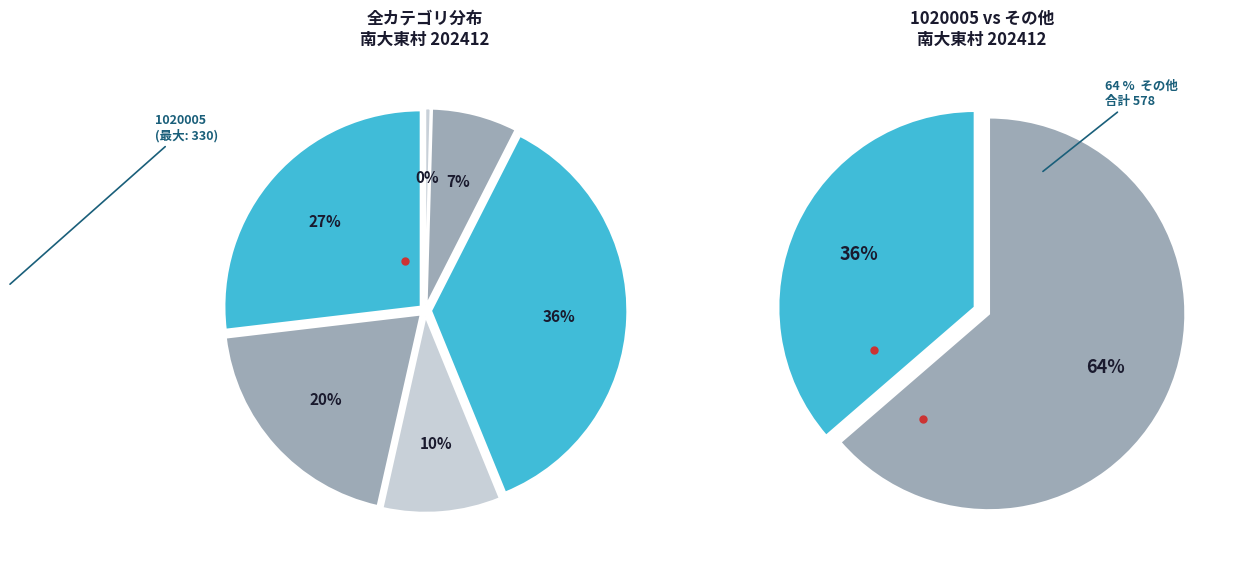

The 1020005 slice represents 44% of the pie. True or false?

False